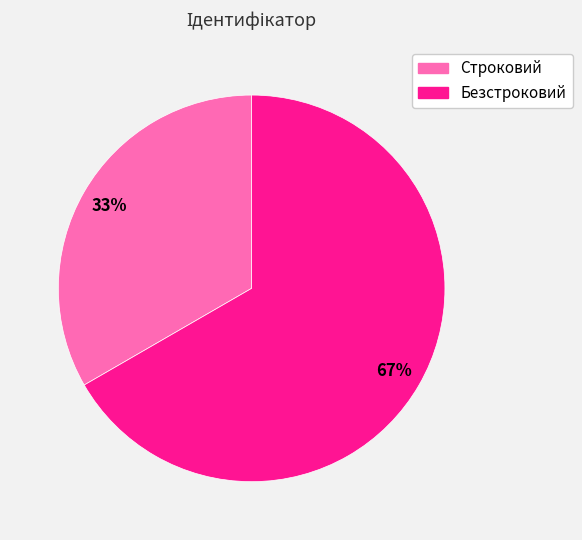

Combined, do Безстроковий and Строковий account for over 50%?

Yes